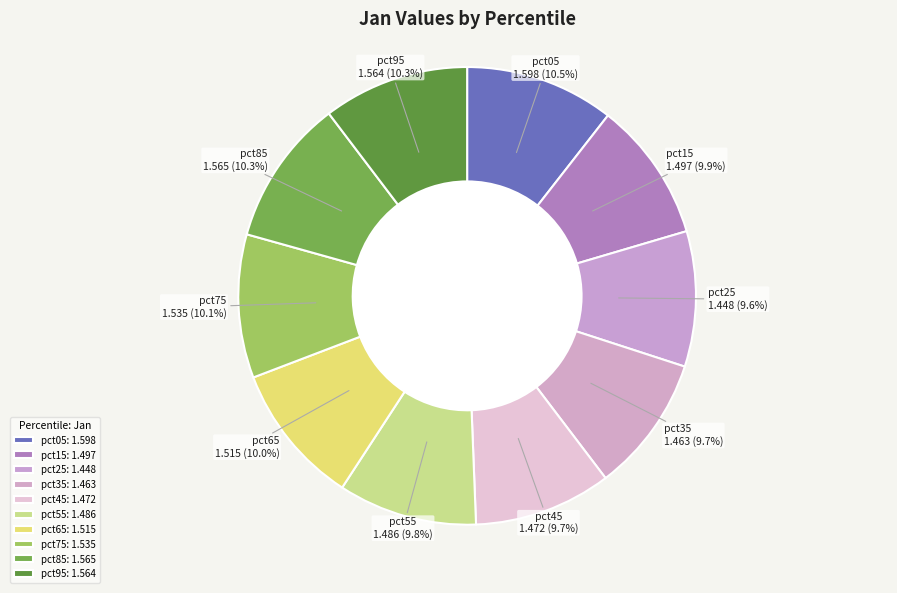

The pct15 slice represents 10% of the pie. True or false?

True